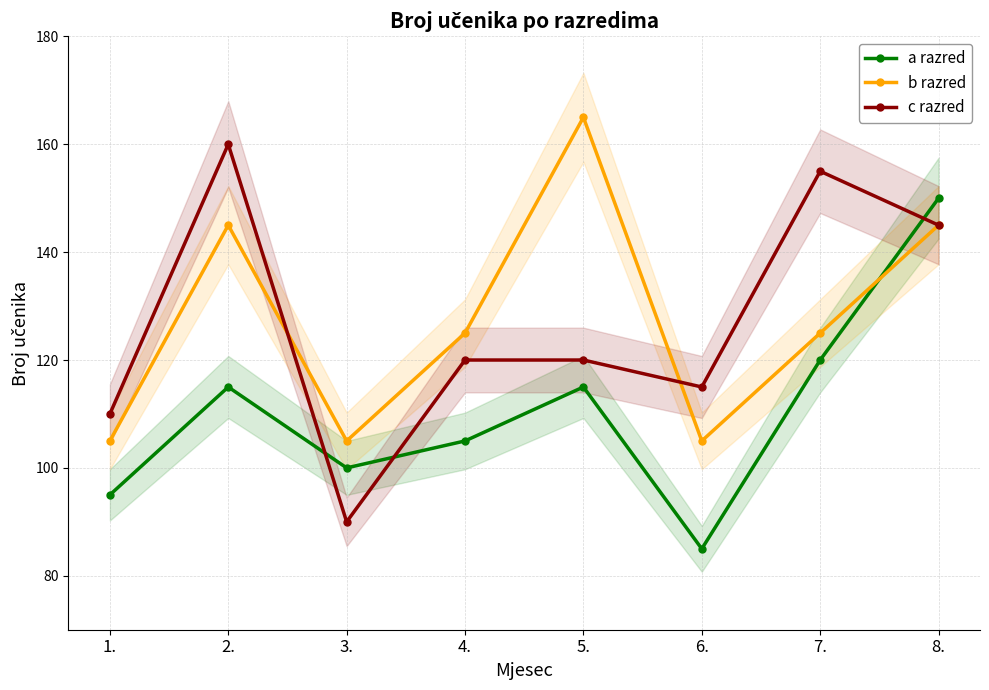

What is the label of the 2nd point from the left?

2.